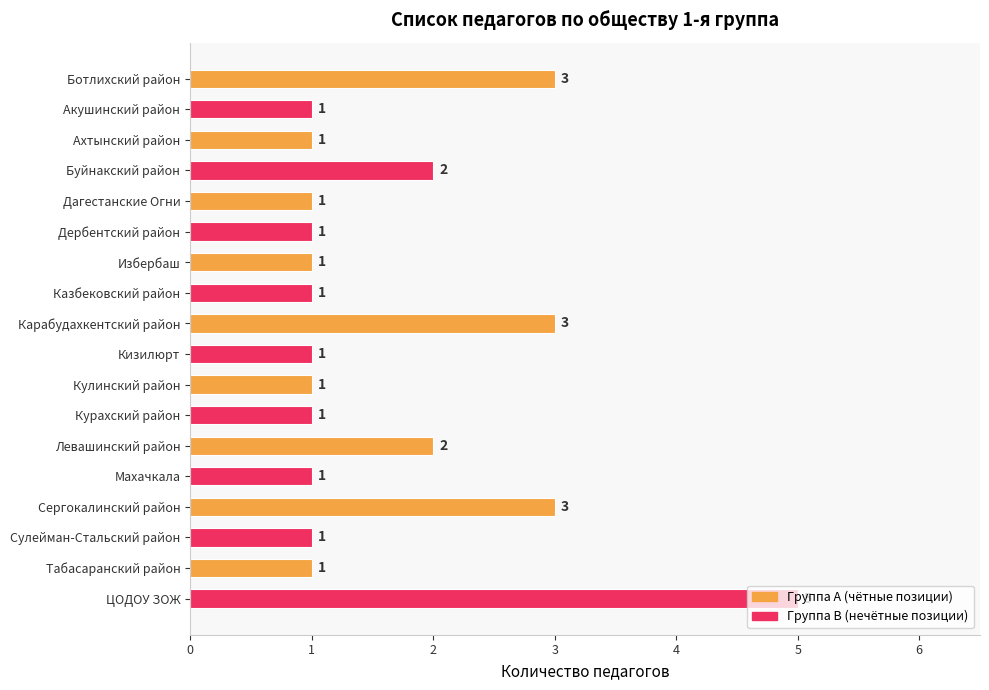

What is the sum of the values at ЦОДОУ ЗОЖ and Махачкала?

6